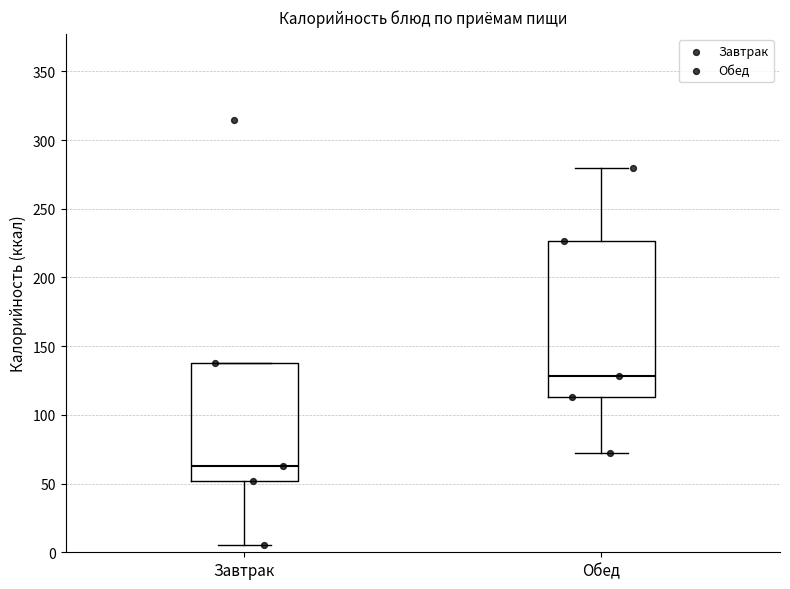

Where is the upper edge of the box for Обед on the y-axis? The values are not printed on the chart, so give them approximately, as read against the axis.

225